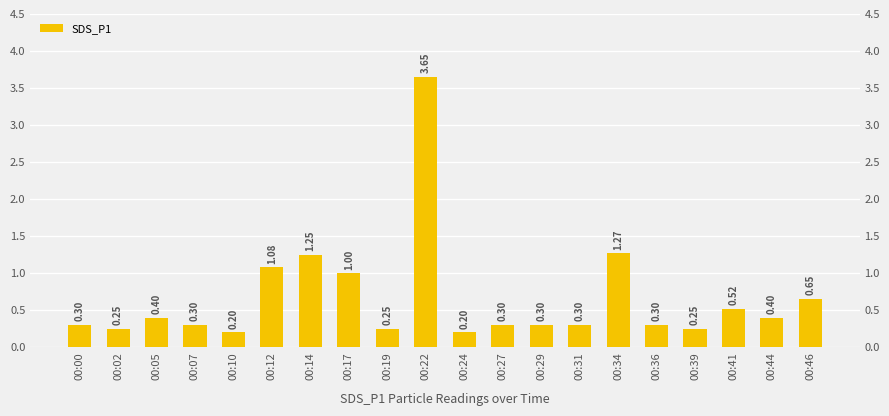

What is the sum of the values at 00:00 and 00:05?

0.7